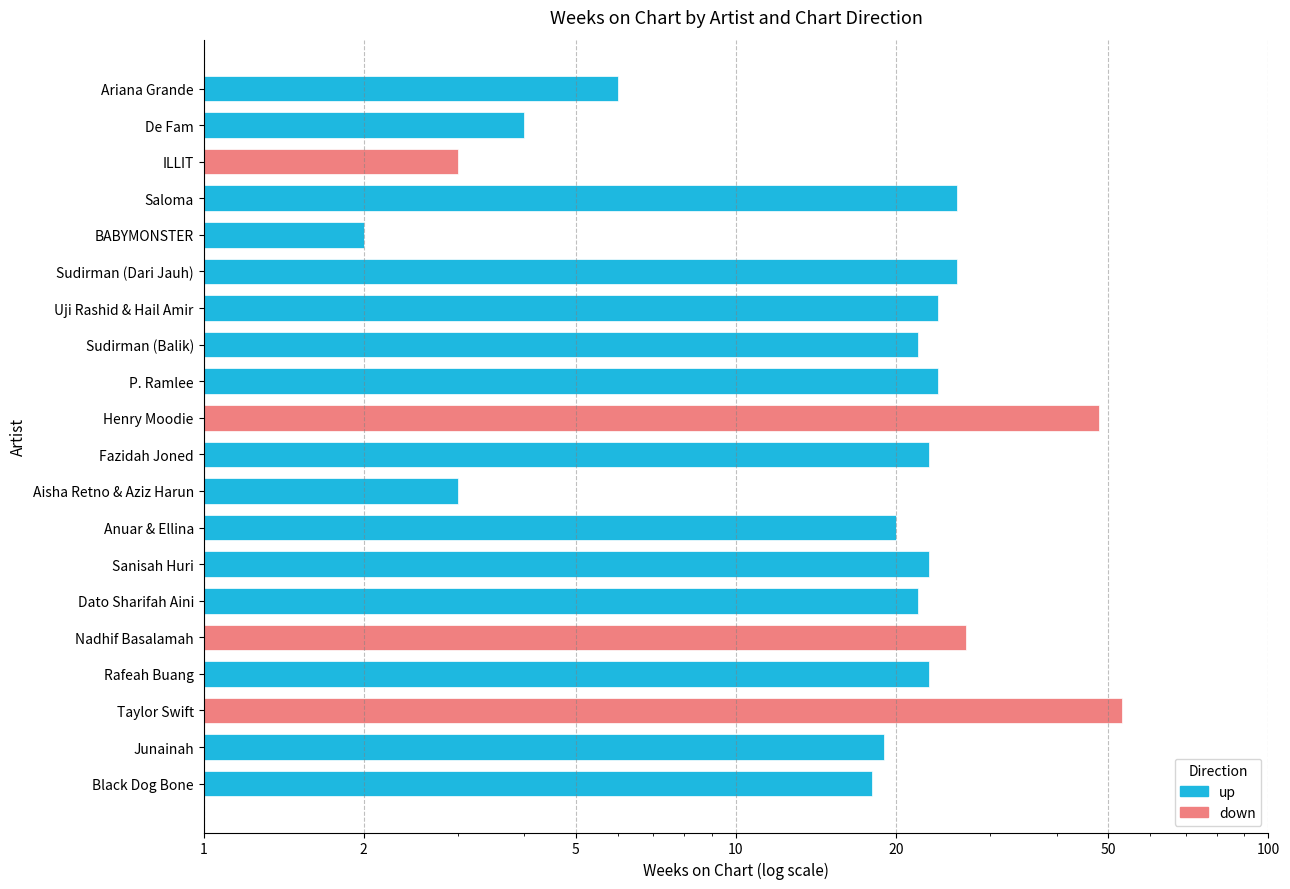

The chart shows a value of 23 at Sanisah Huri. True or false?

True